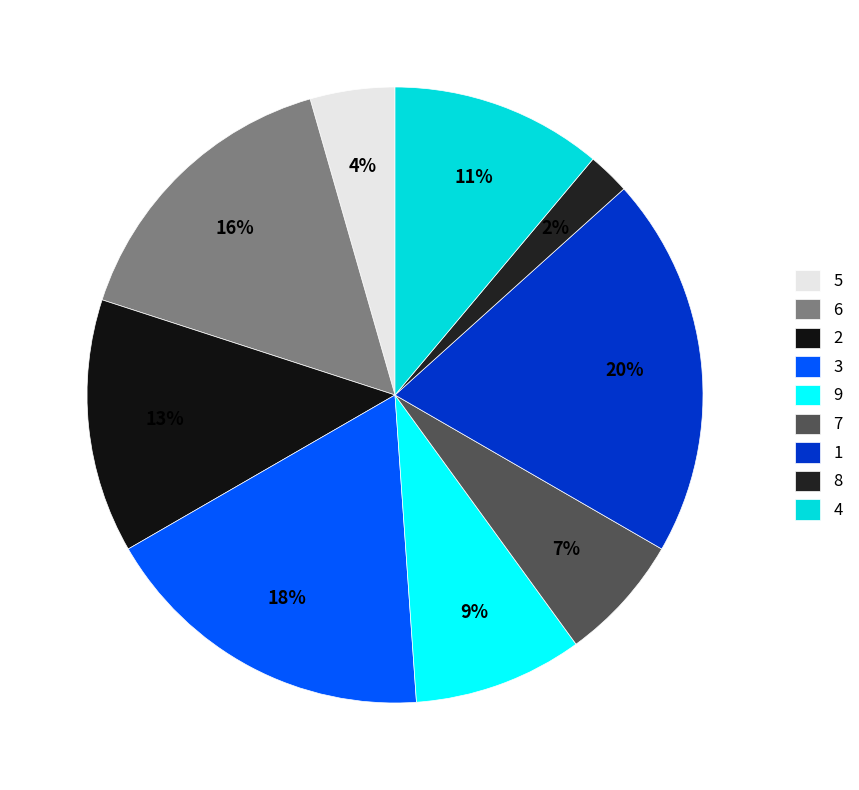

To the nearest percent, what percentage of the pie is 2?

13%